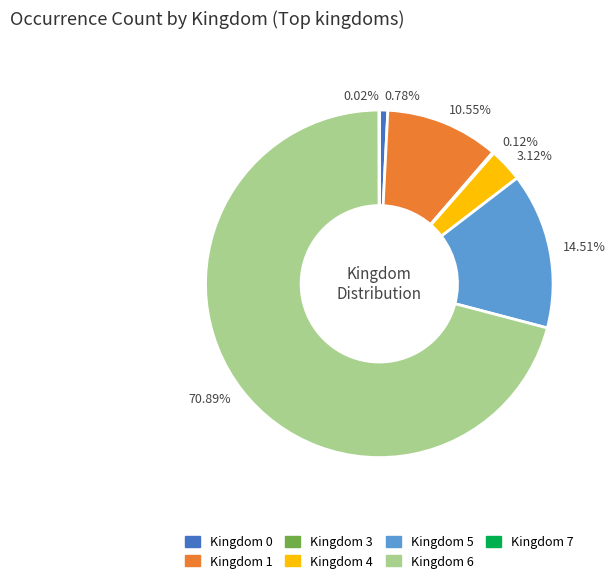

Is there a majority slice in this chart?

Yes